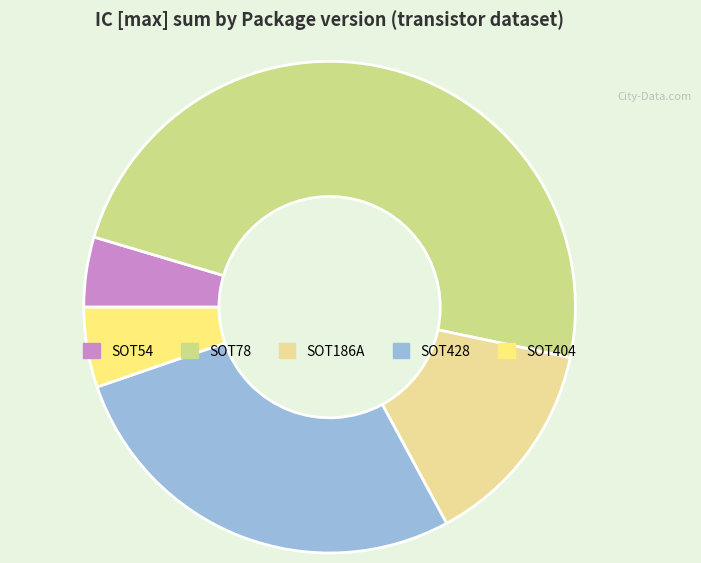

What is the largest slice in the pie chart?

SOT78